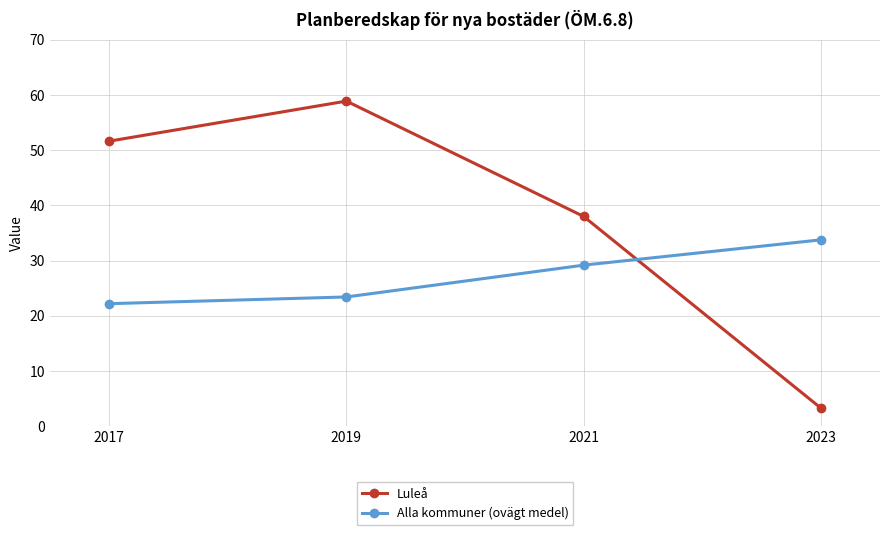

True or false: Alla kommuner (ovägt medel) has more than 1 points higher than both neighbors.

False